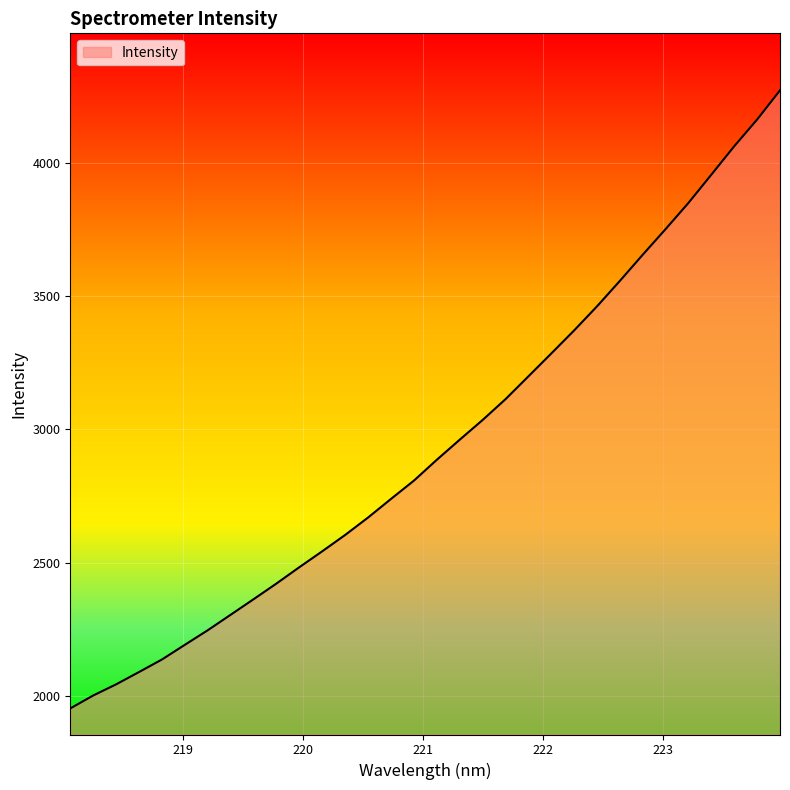

What is the greatest value displayed?

4270.5